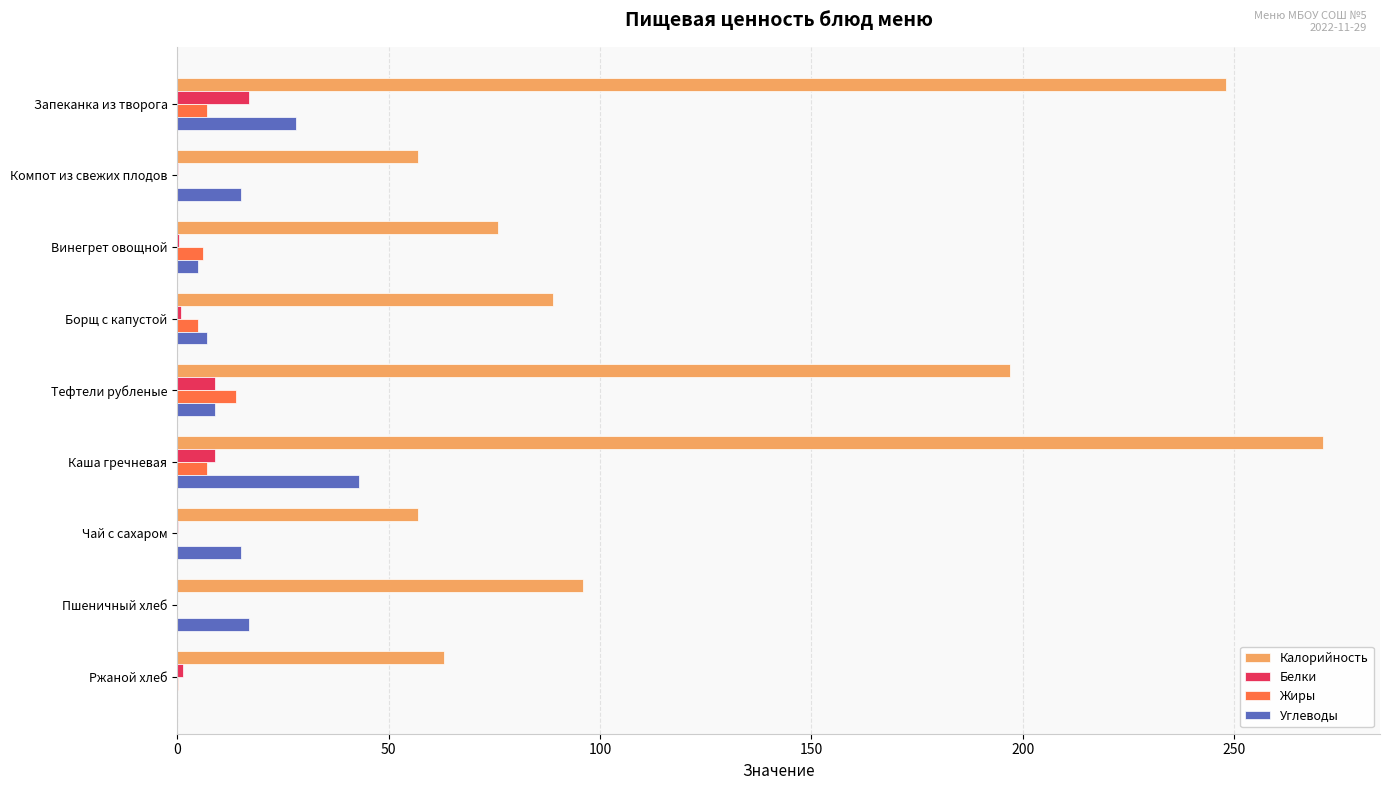

True or false: Углеводы has a value of 0.0 at Ржаной хлеб.

True